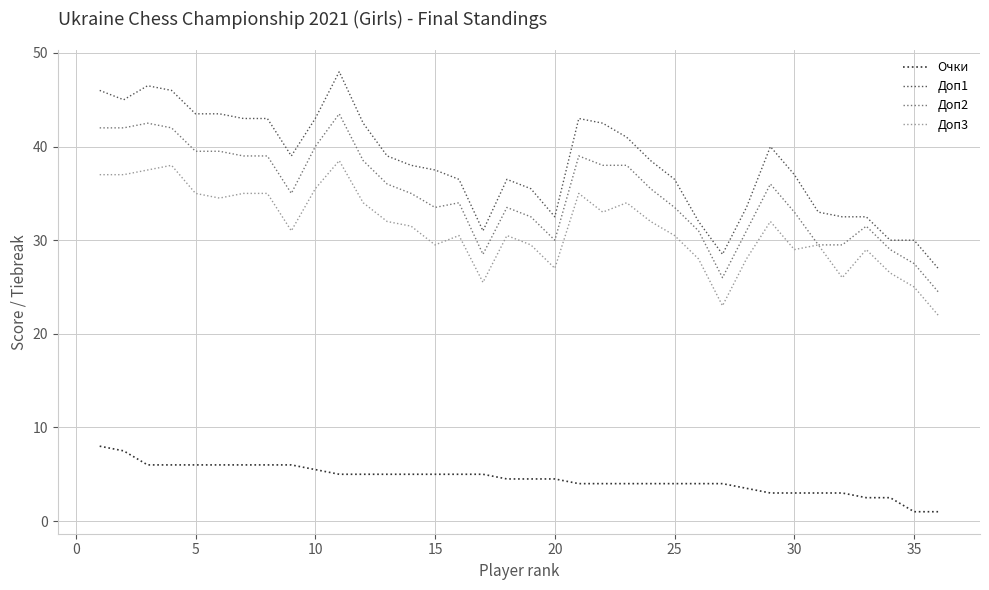

True or false: Доп3 and Очки intersect in this chart.

False